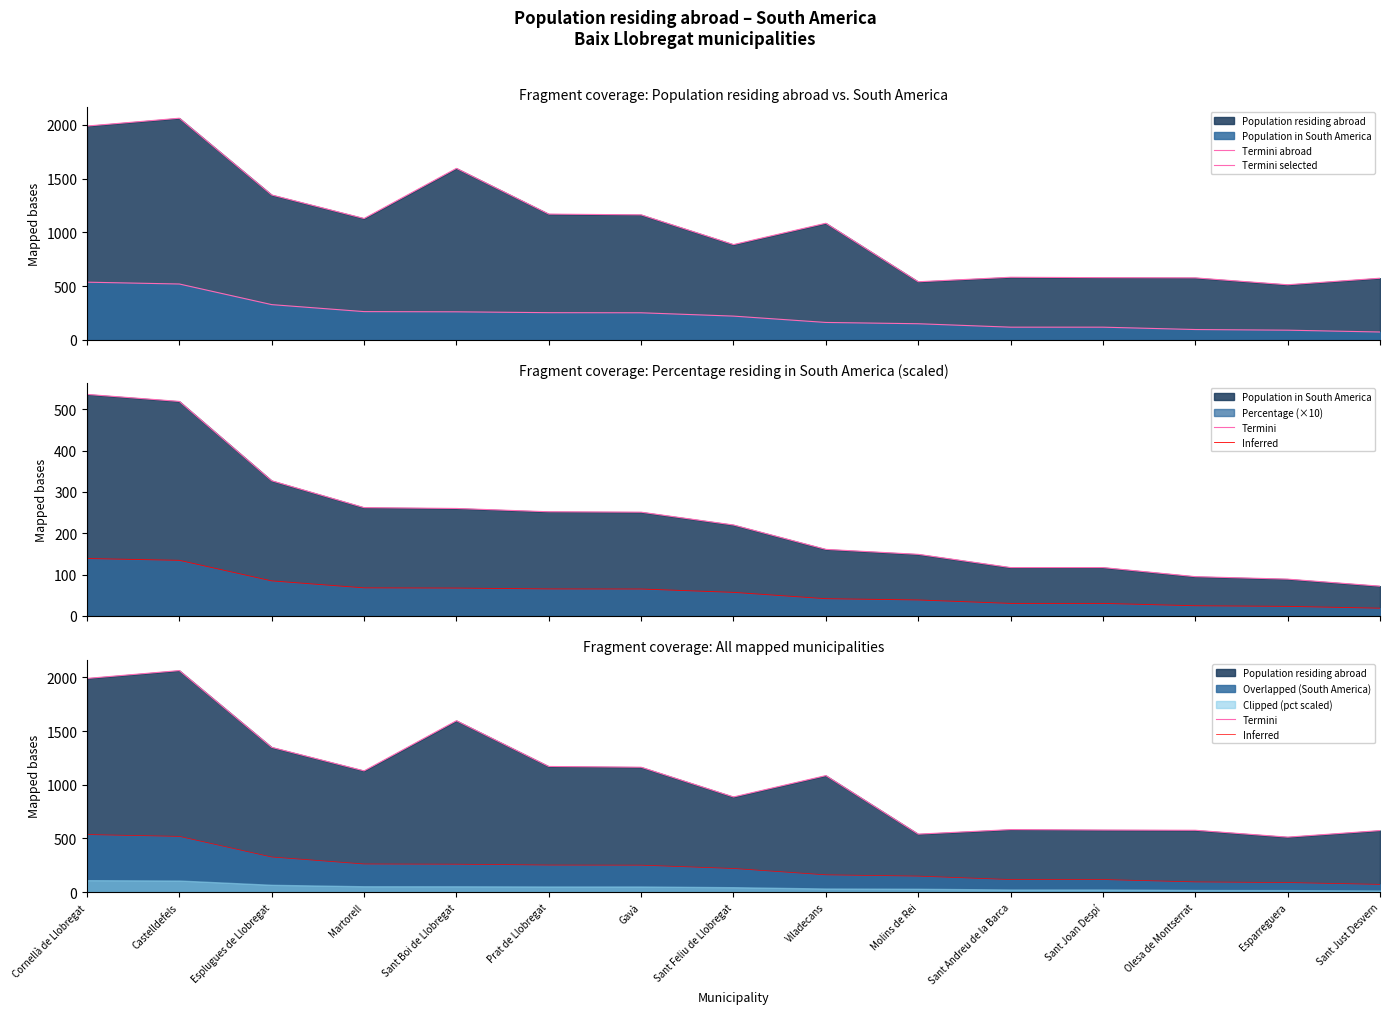

Is it true that Termini abroad equals 264 at Olesa de Montserrat?

False